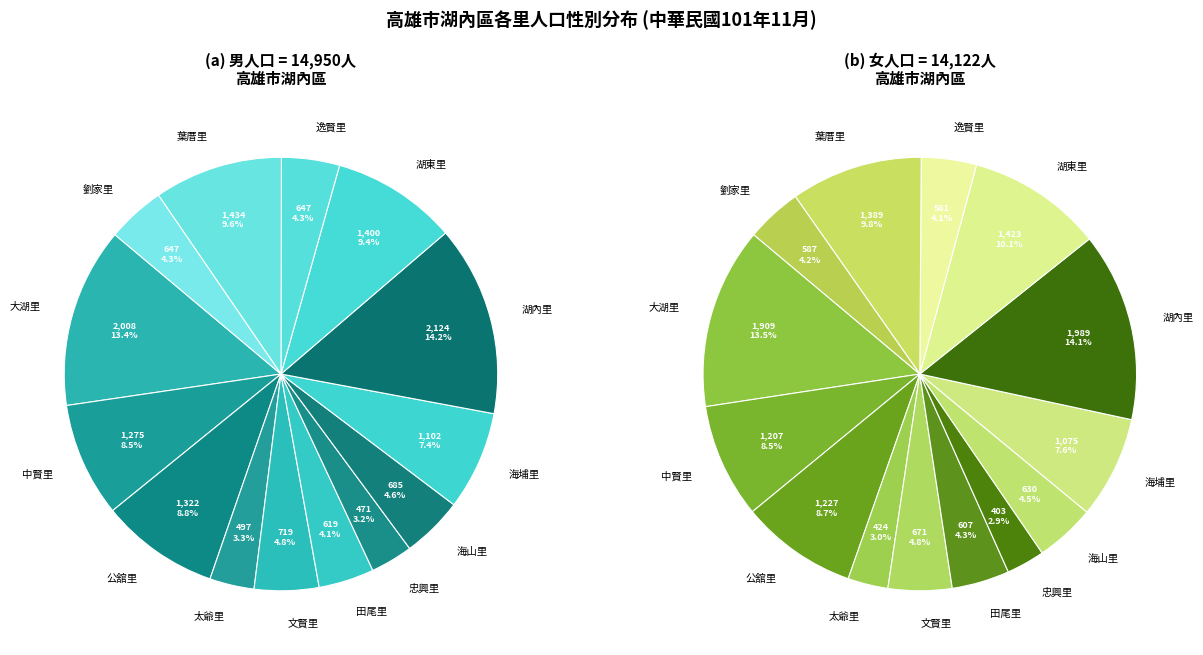

To the nearest percent, what is the combined percentage of 湖東里 and 文賢里?

15%